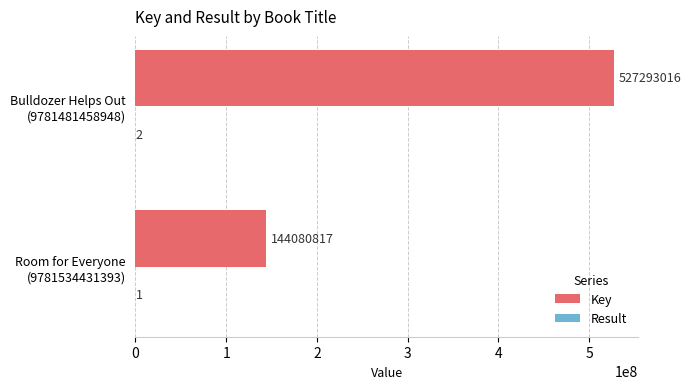

Which series has the largest total across all categories?

Key